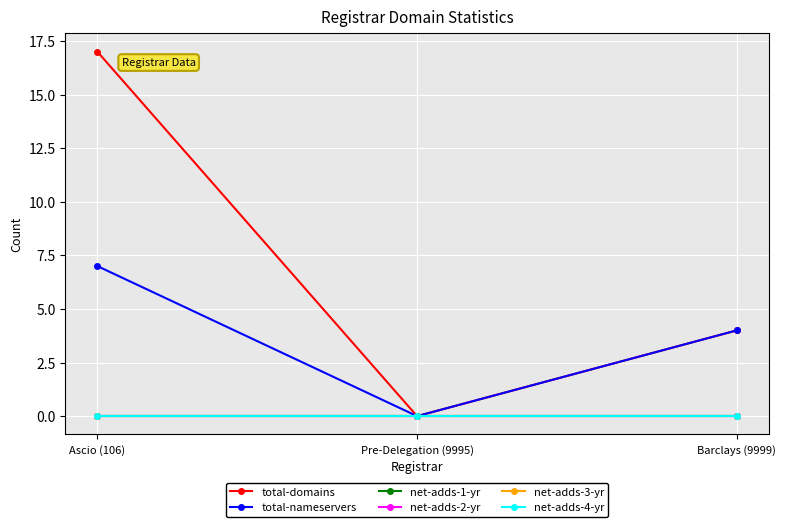

Does the chart have visible grid lines?

Yes